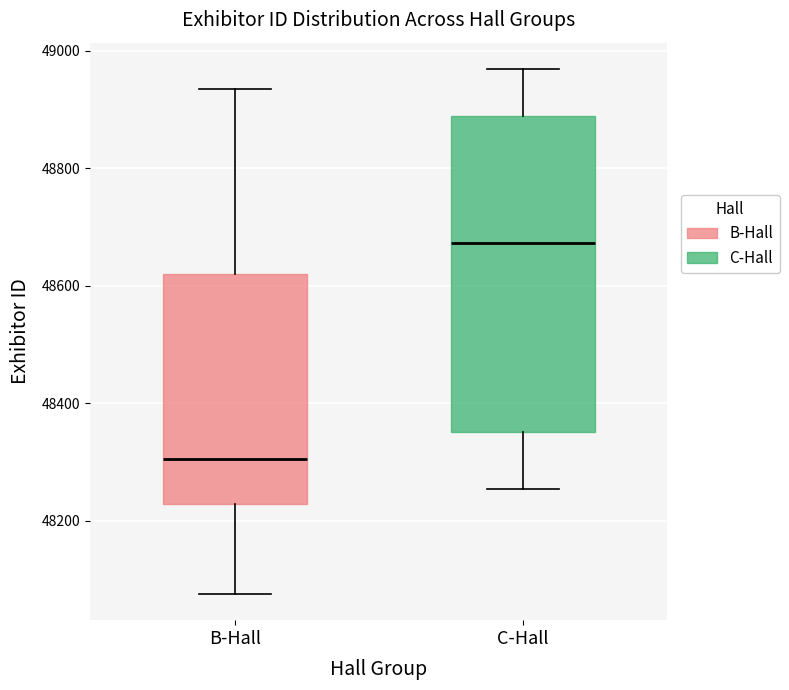

Where is the lower edge of the box for B-Hall on the y-axis? The values are not printed on the chart, so give them approximately, as read against the axis.

48220